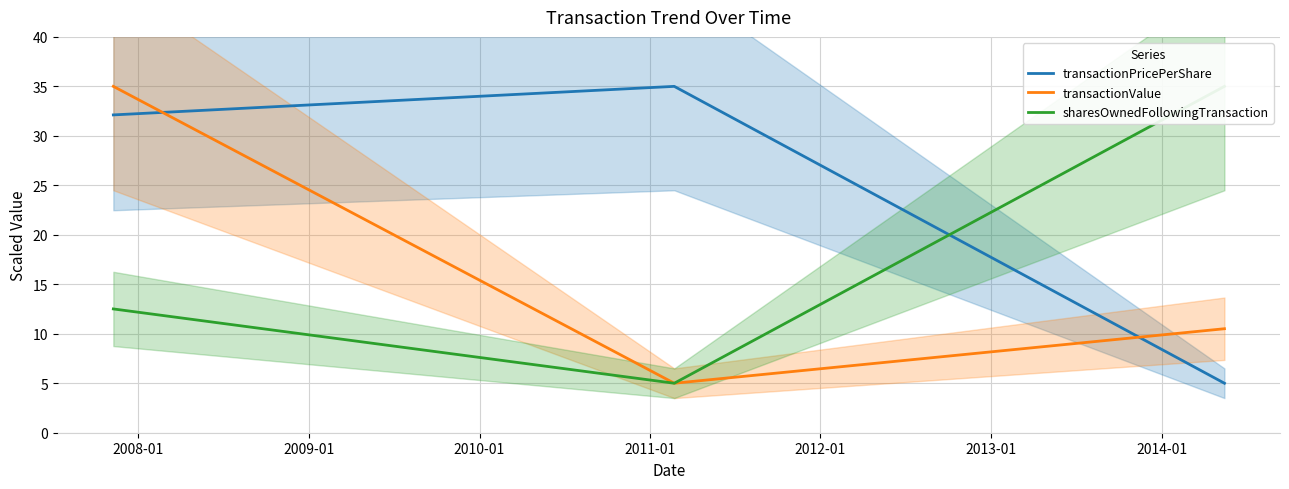

What is the value of the sharesOwnedFollowingTransaction point at the 3rd from the left?

35.0